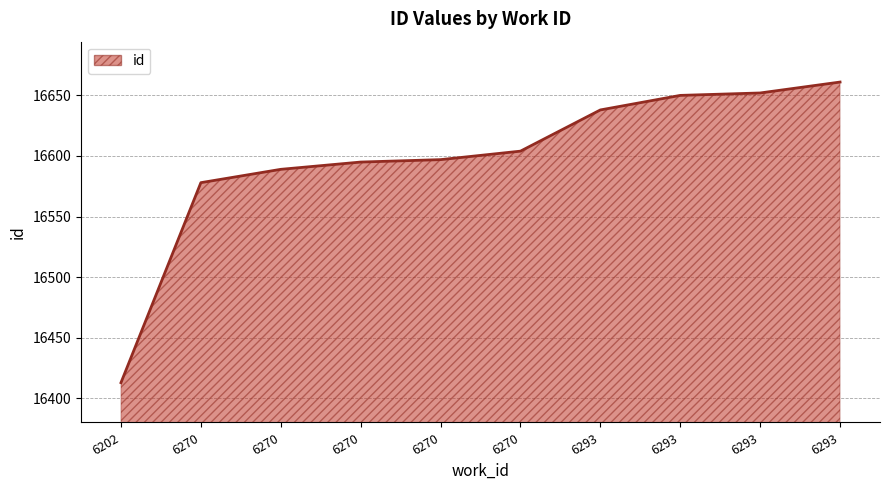

Is it true that the value at 6293 is 16638?

True